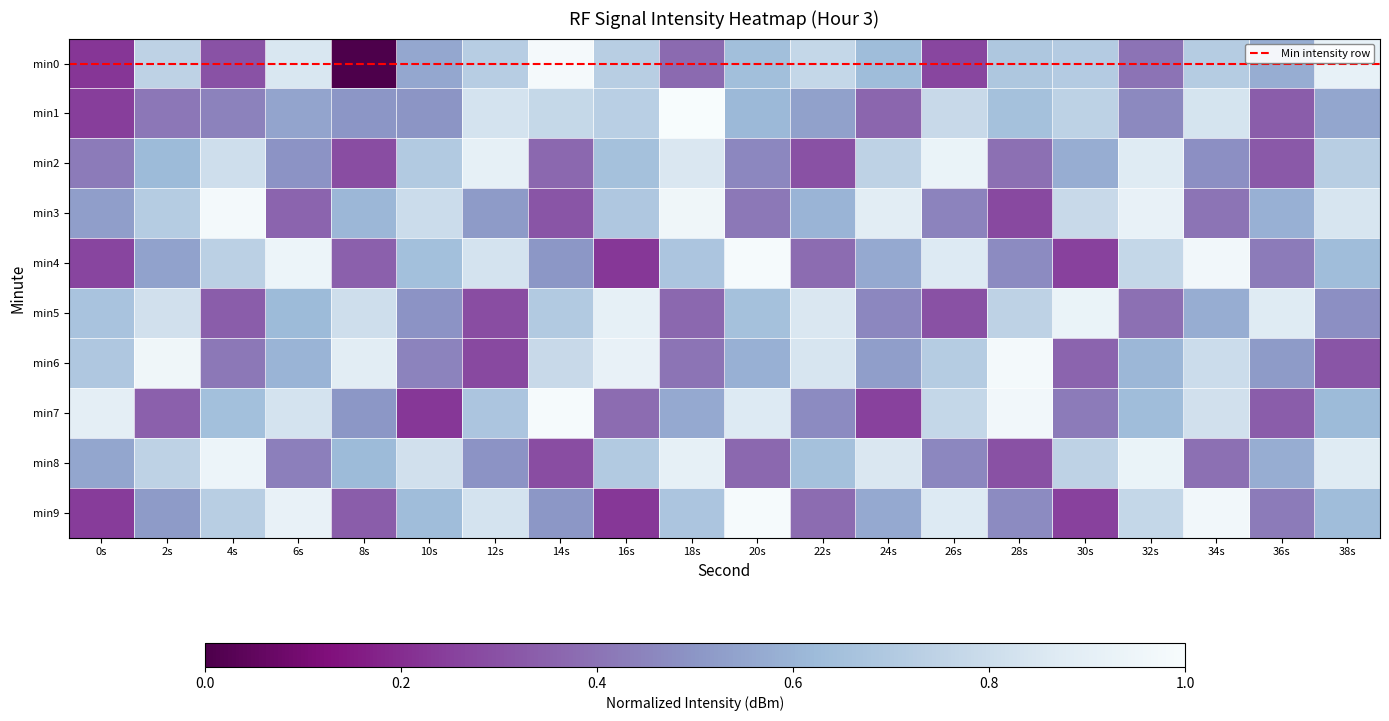

Count the number of categories in the chart.

20